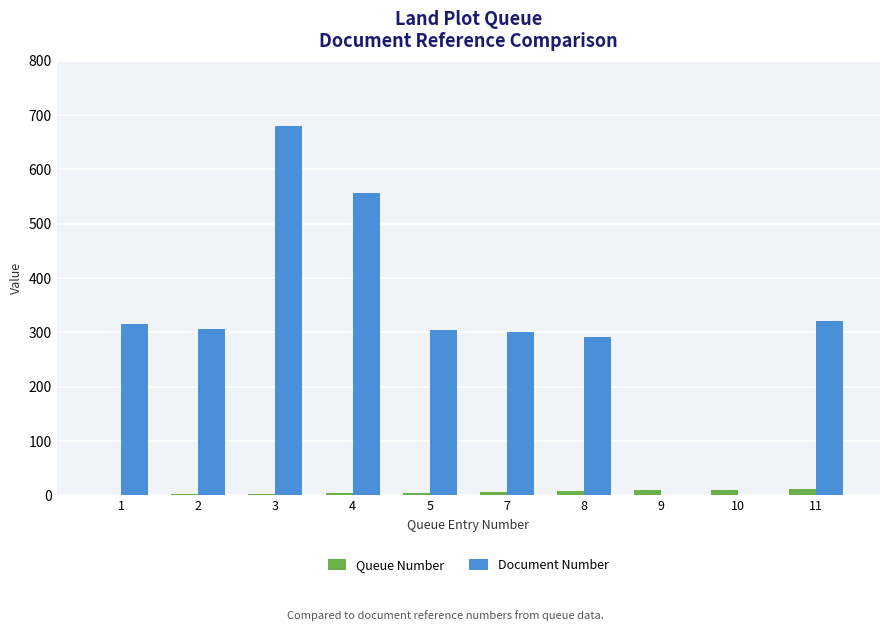

What are all the series names shown in the legend?

Queue Number, Document Number